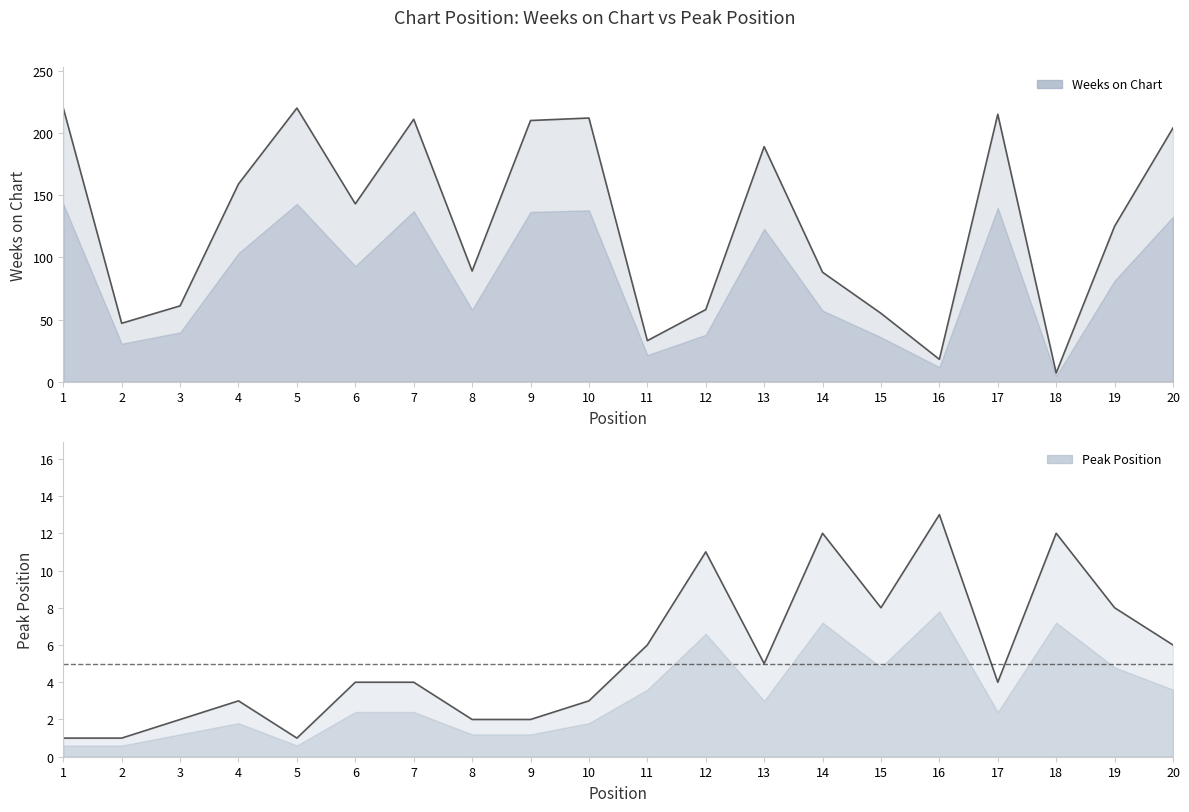

How many distinct data groups are displayed?

2